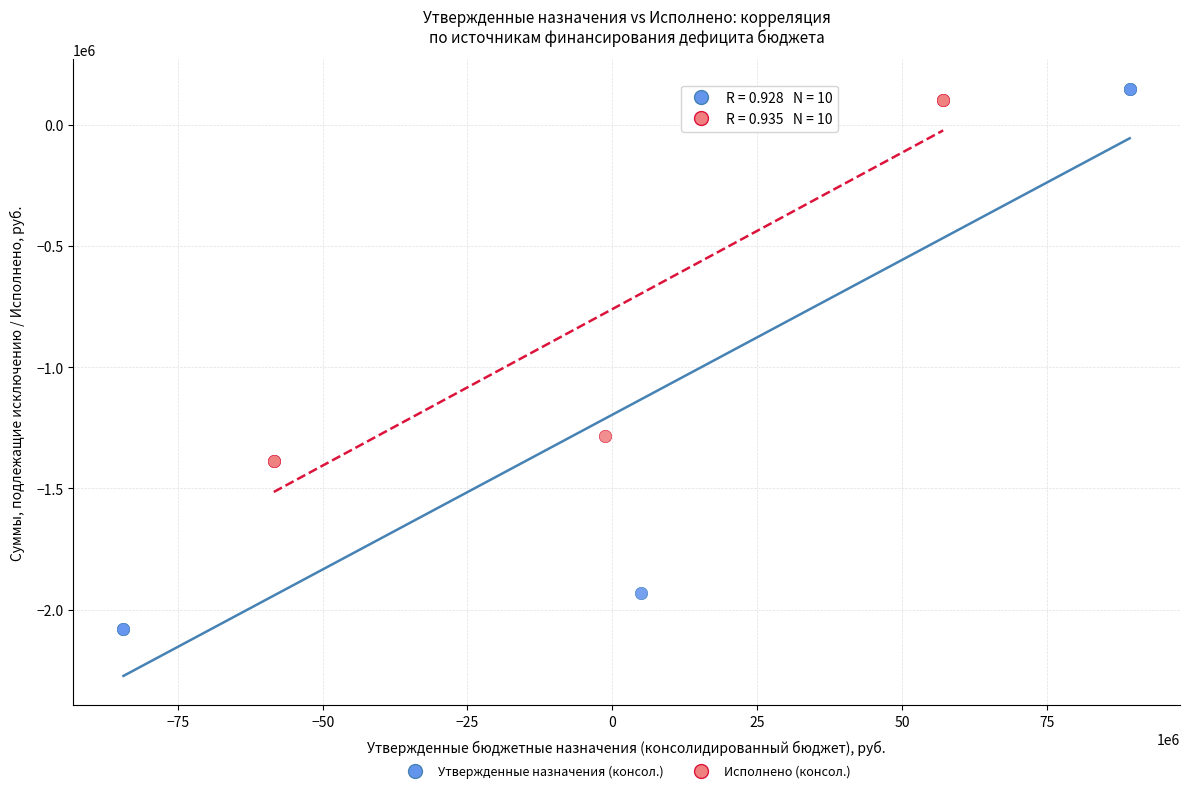

Which series has the widest spread of Y values?

Утвержденные назначения (консол.)